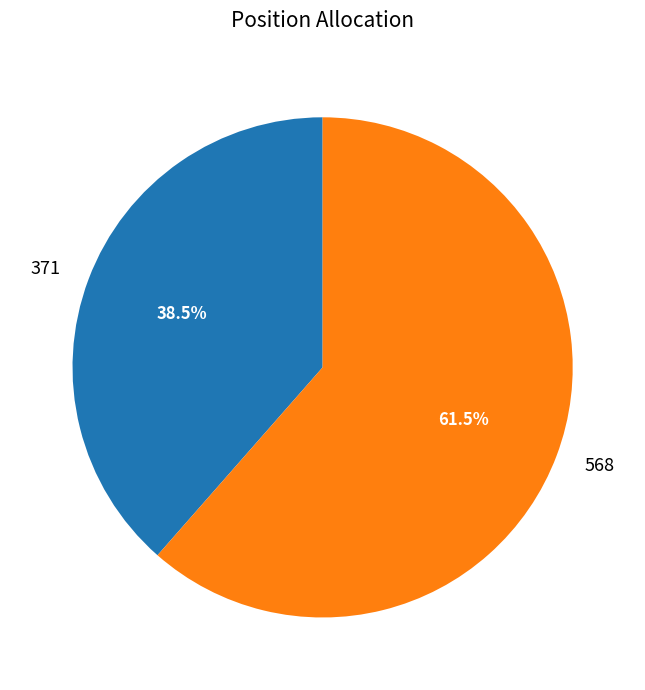

Rank the categories by value from highest to lowest.

568, 371